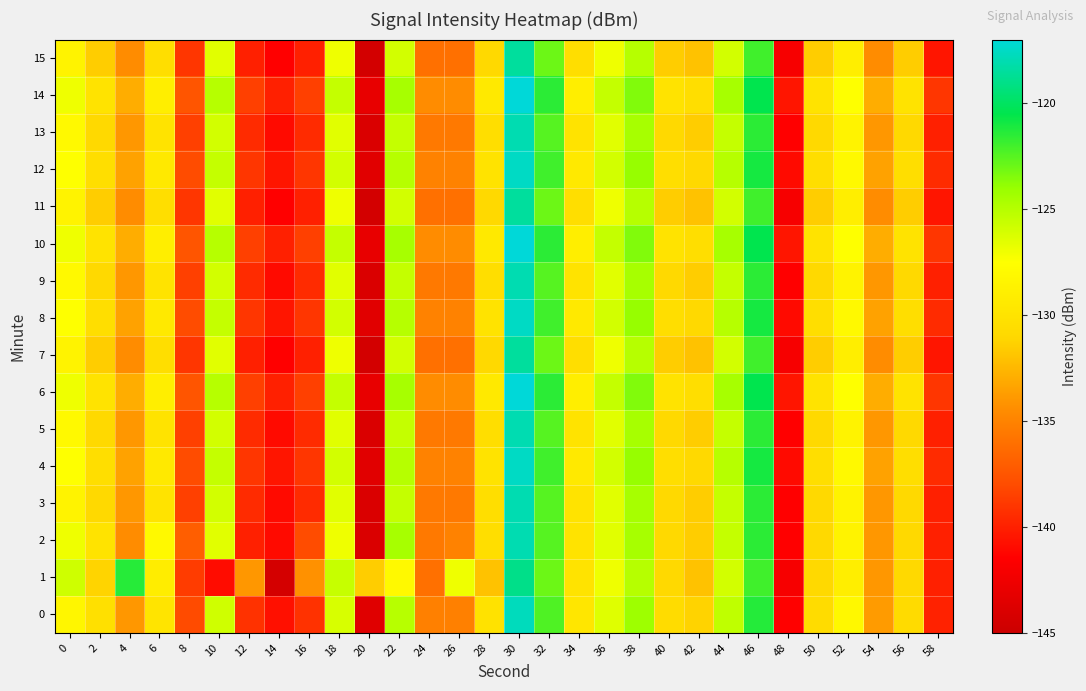

Which series has the largest total across all categories?

6